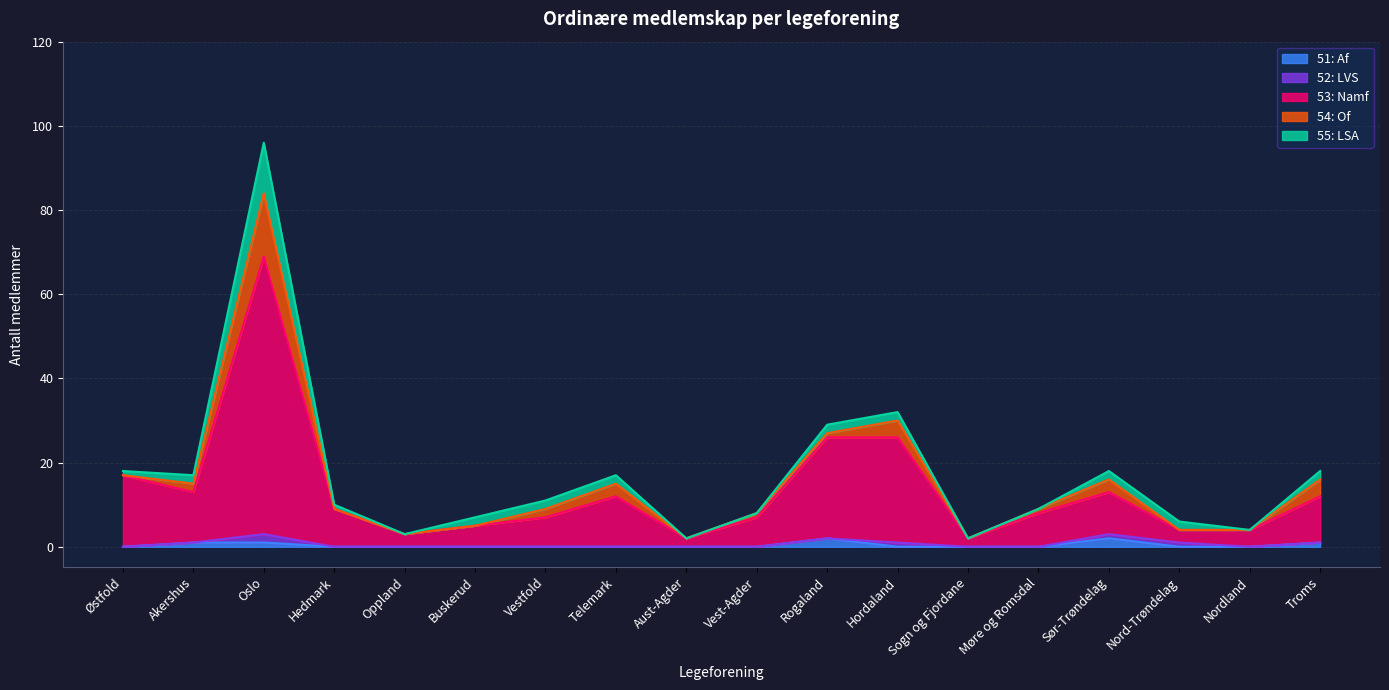

Which series has the widest spread of values?

53: Namf